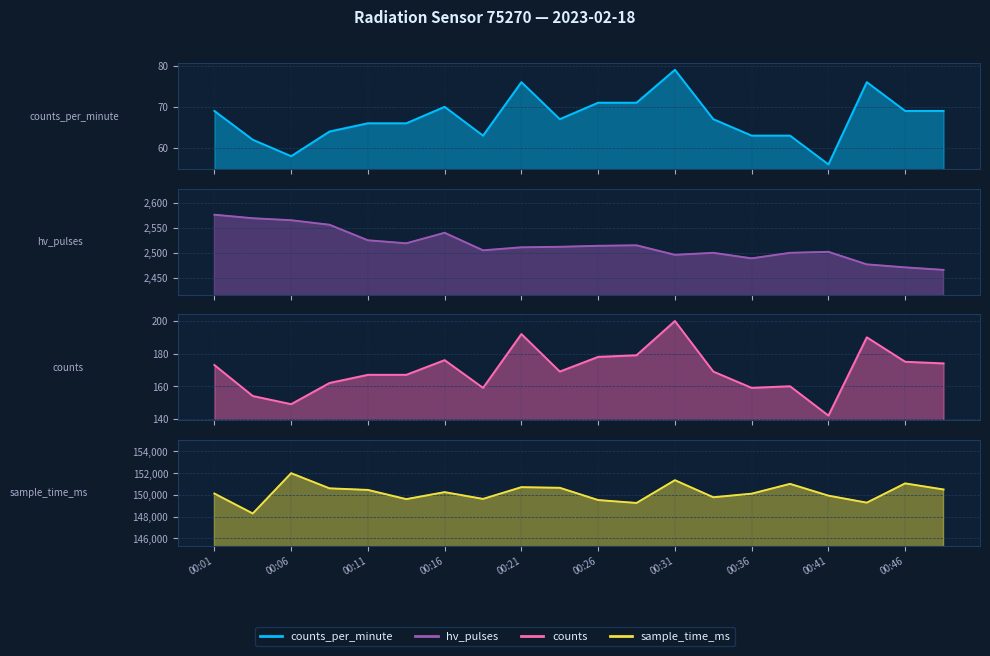

How many categories are shown in the chart?

20